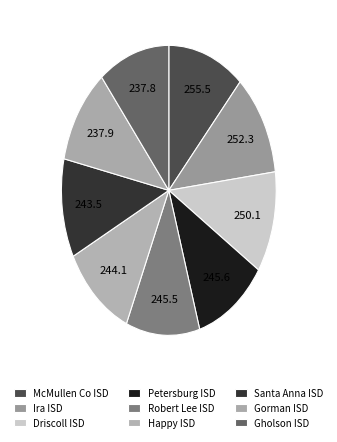

What percentage is the Driscoll ISD slice, to the nearest percent?

11%